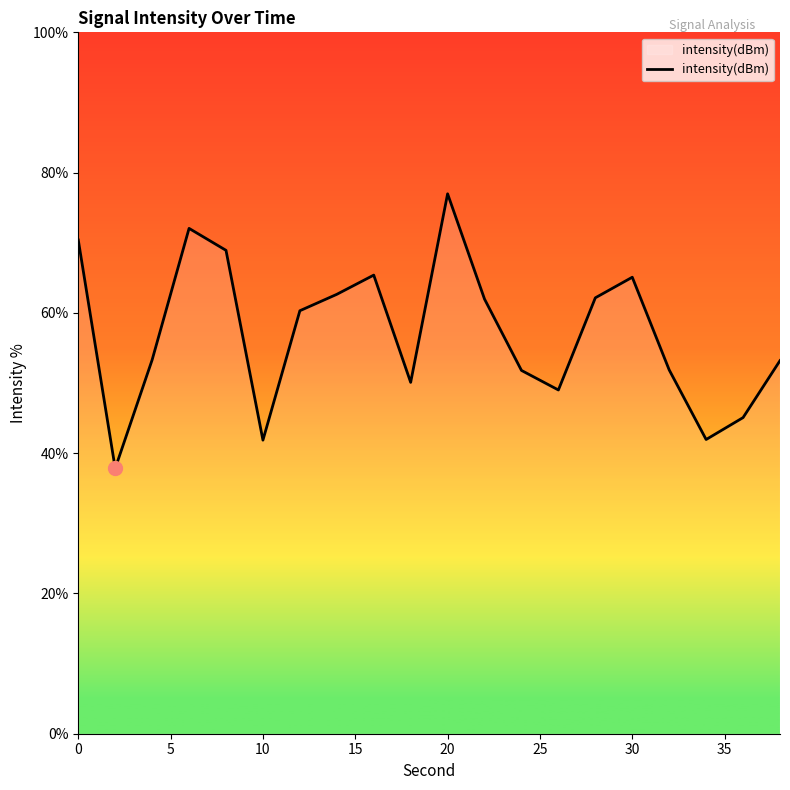

What is the minimum value shown in the chart?

37.8